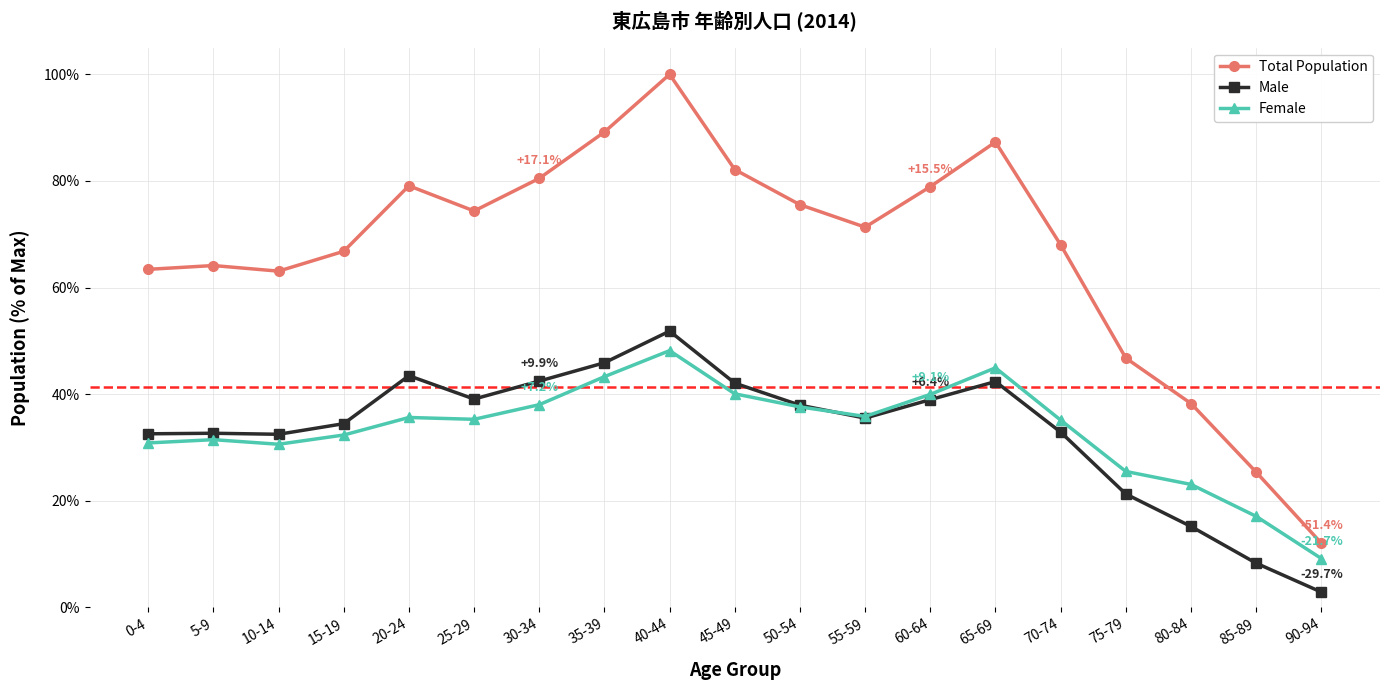

At which category does the chart reach its peak across all series?

40-44